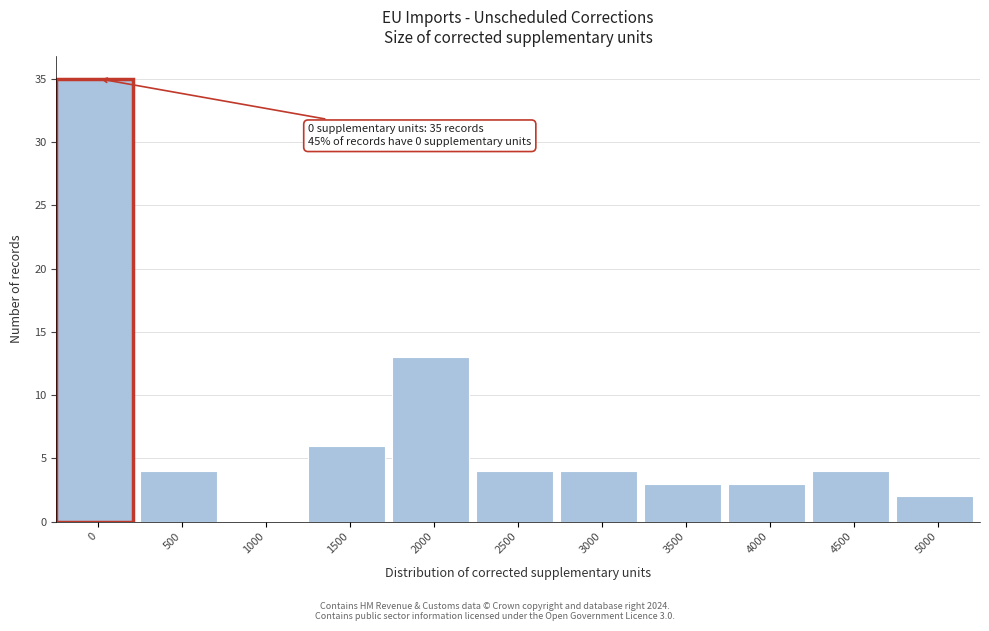

Reading left to right, what are all the values shown in this chart?

0=35	500=4	1000=0	1500=6	2000=13	2500=4	3000=4	3500=3	4000=3	4500=4	5000=2